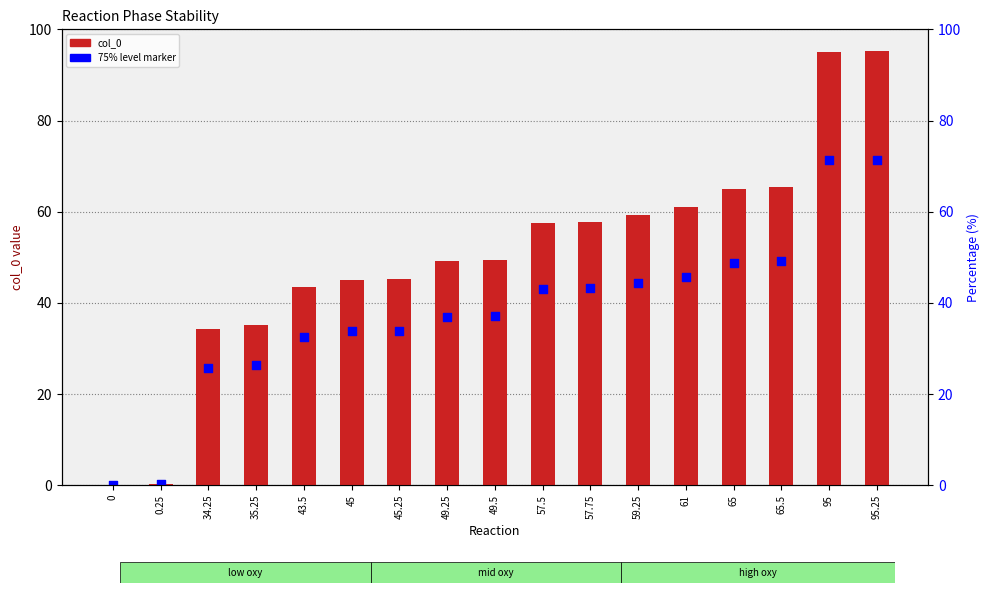

At how many categories does at least one series exceed 48?

10